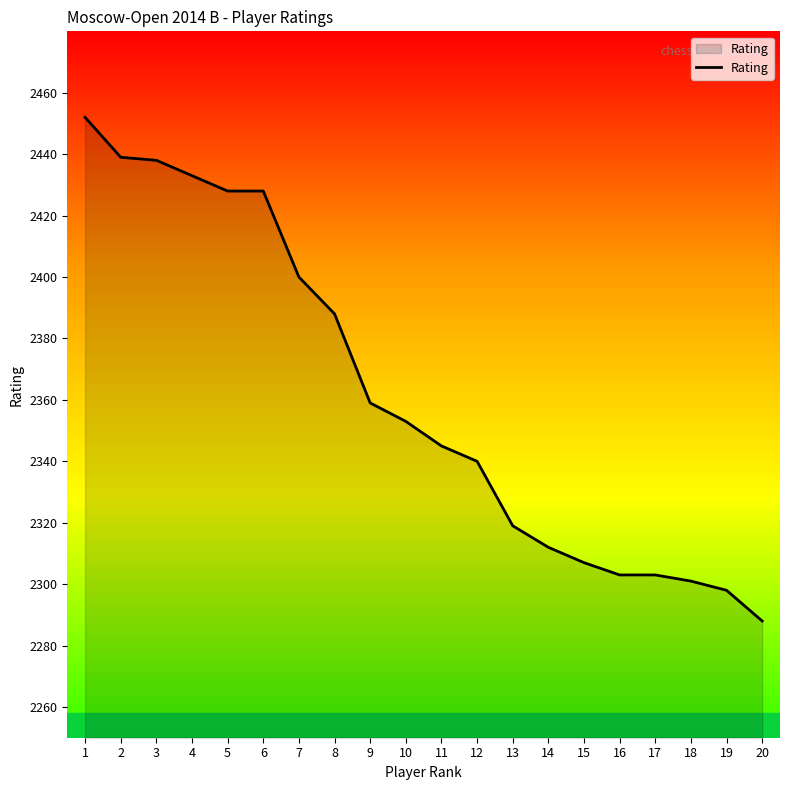

Is it true that the value at 12 is 4193?

False